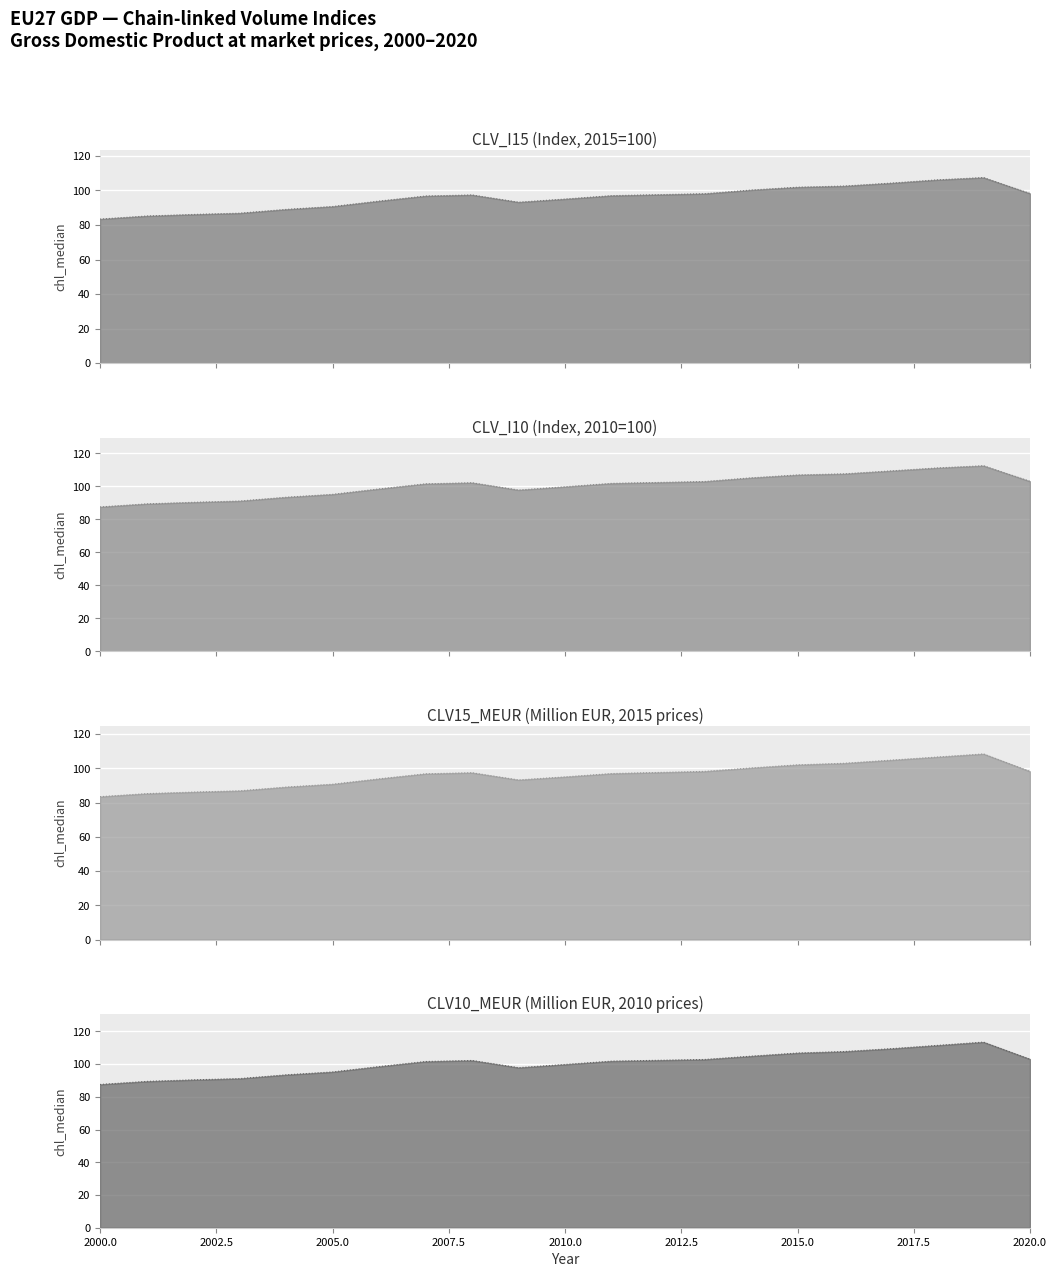

What is the value of the CLV15_MEUR point at the 14th from the left?

98.2